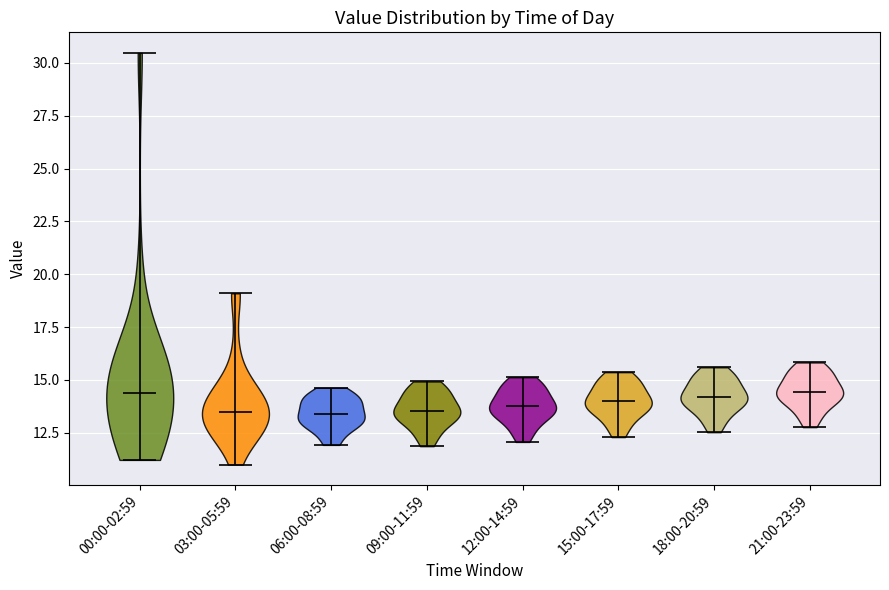

What is the lowest point the violin for 18:00-20:59 reaches on the y-axis? The values are not printed on the chart, so give them approximately, as read against the axis.

12.5